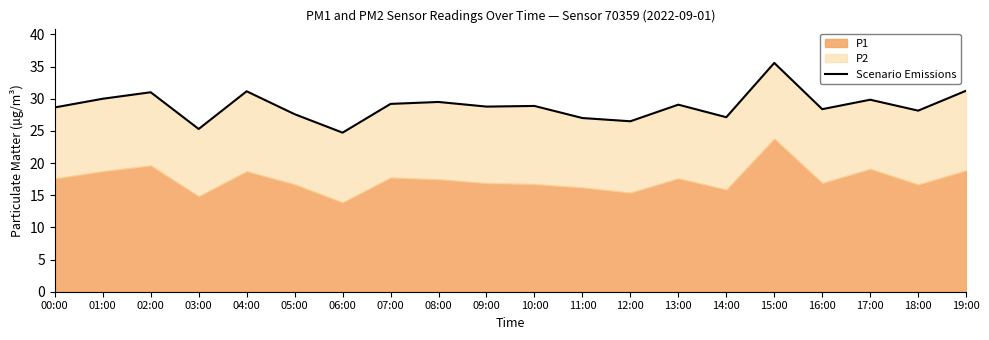

Rank the categories by value from highest to lowest.

15:00, 19:00, 04:00, 02:00, 01:00, 17:00, 08:00, 07:00, 13:00, 10:00, 09:00, 00:00, 16:00, 18:00, 05:00, 14:00, 11:00, 12:00, 03:00, 06:00